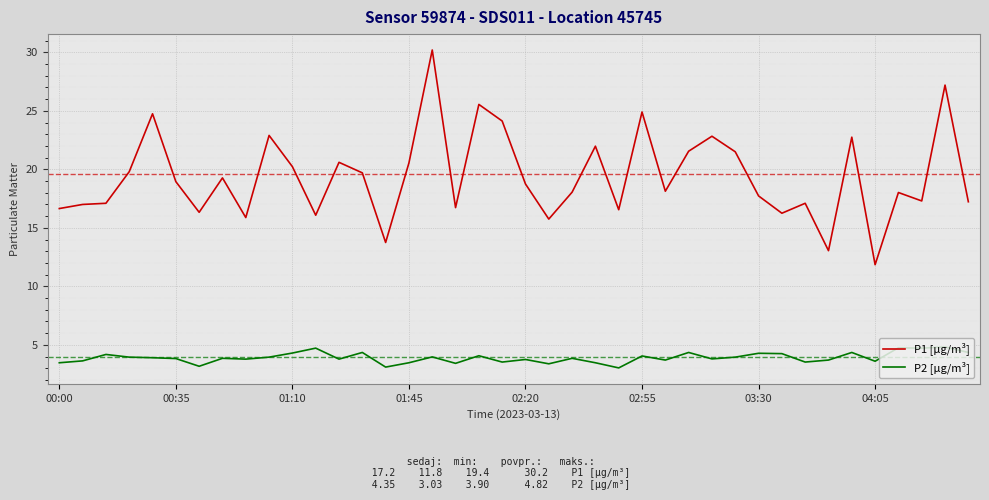

True or false: P1 [µg/m³] and P2 [µg/m³] cross at least once.

False